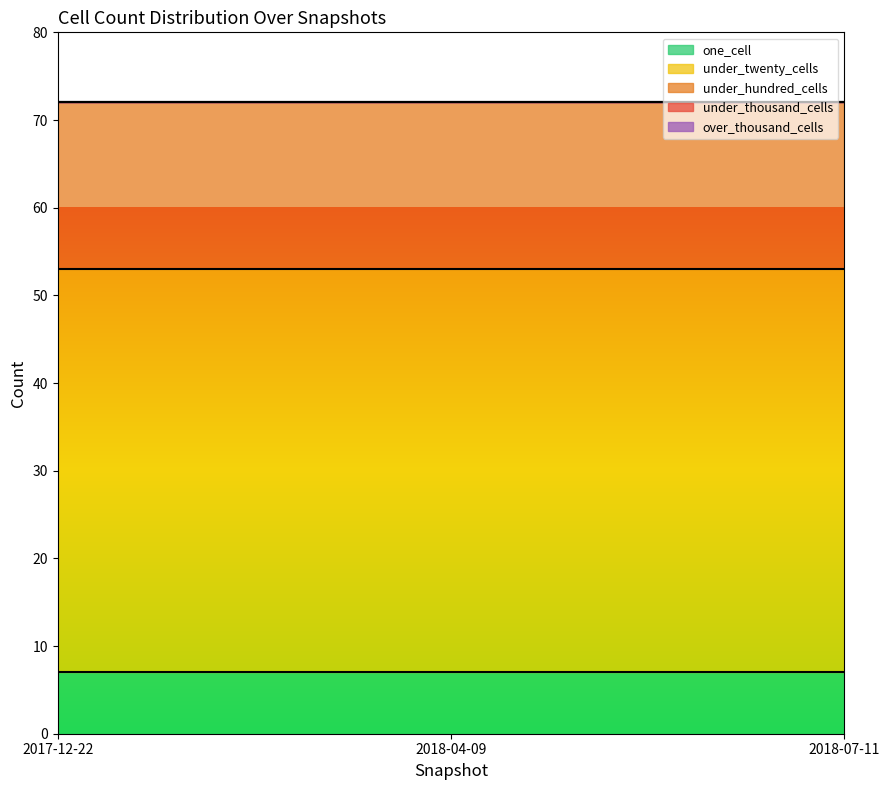

How many lines are shown in the chart?

5